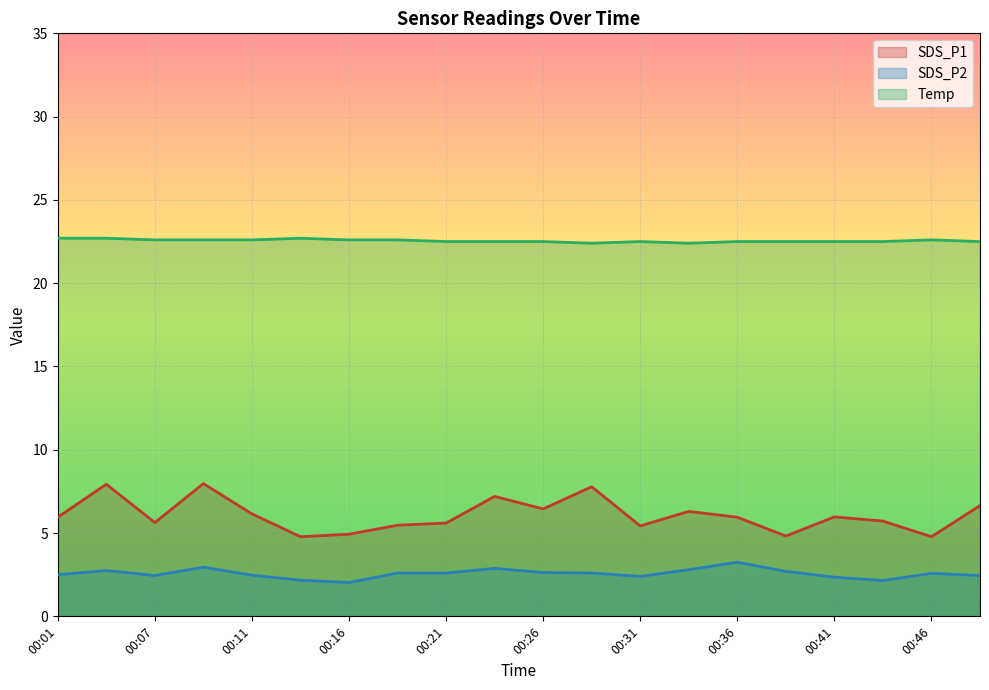

Between 00:31 and 00:01, which is larger?

00:01